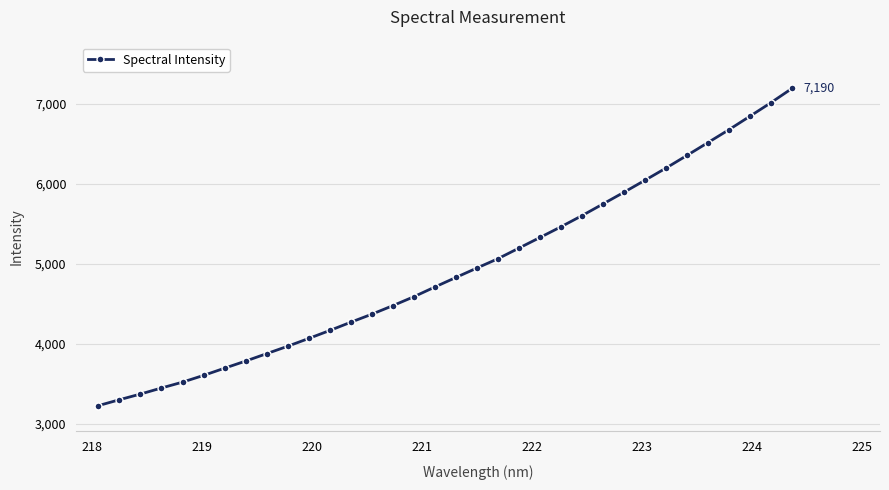

What is the value of the 19th point from the left?

4944.3